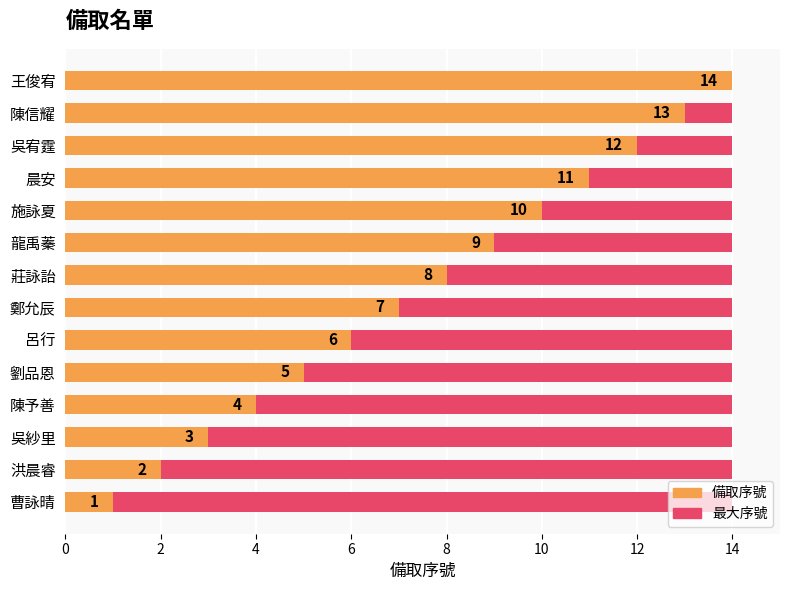

How many values in the 備取序號 series exceed 8?

6